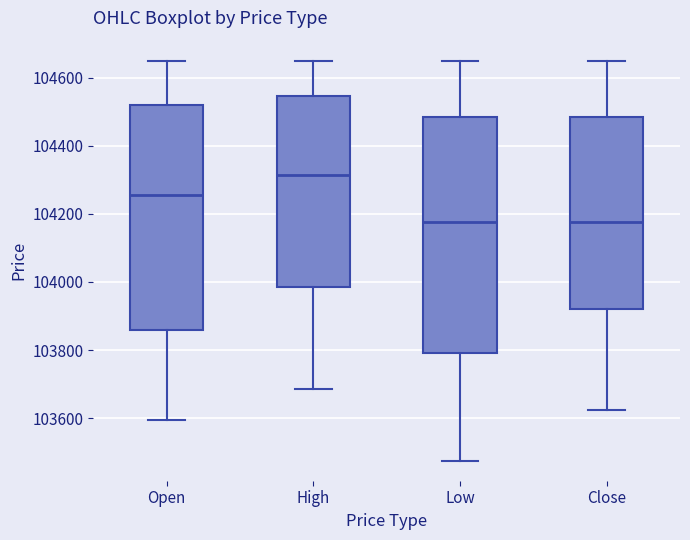

Reading left to right, transcribe this box plot: for each box, give where its median line is, the range the box spans, and where its two whiskers end, as read against the y-axis. The values are not printed on the chart, so give them approximately, as read against the axis.

Open: median 104260, box 103860 to 104520, whiskers 103600 to 104660
High: median 104320, box 103980 to 104540, whiskers 103680 to 104660
Low: median 104180, box 103800 to 104480, whiskers 103480 to 104660
Close: median 104180, box 103920 to 104480, whiskers 103620 to 104660